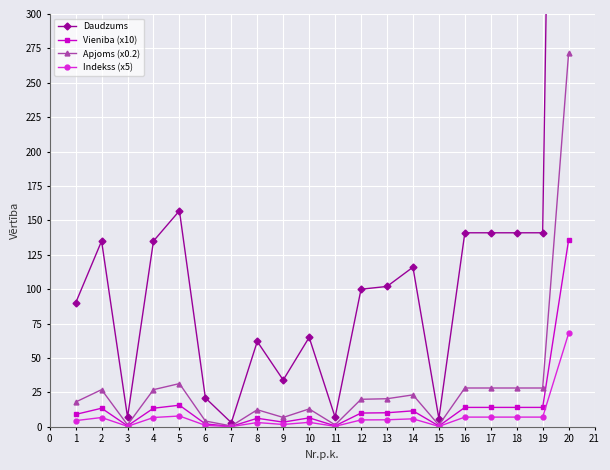

What is the value of the Vieniba (x10) point at the 10th from the left?

6.5